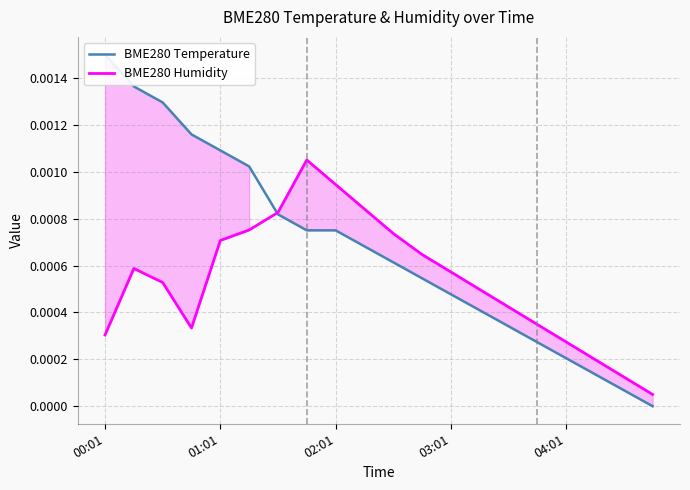

List the series in order of their overall mean, lowest first.

BME280 Humidity, BME280 Temperature